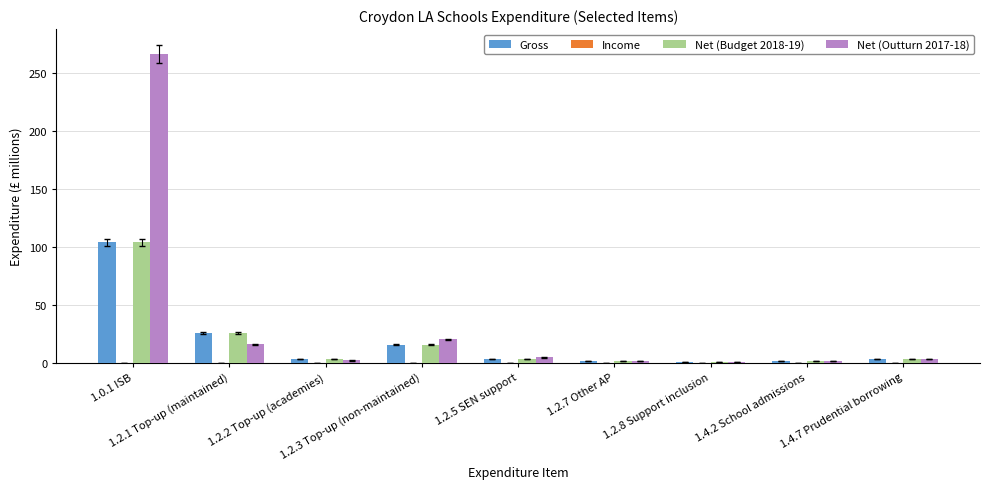

Is it true that Gross equals 3.0 at 1.4.7 Prudential borrowing?

True